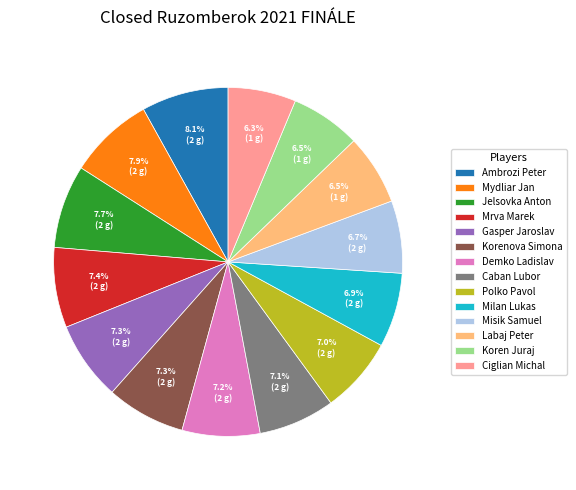

The Korenova Simona slice represents 7% of the pie. True or false?

True